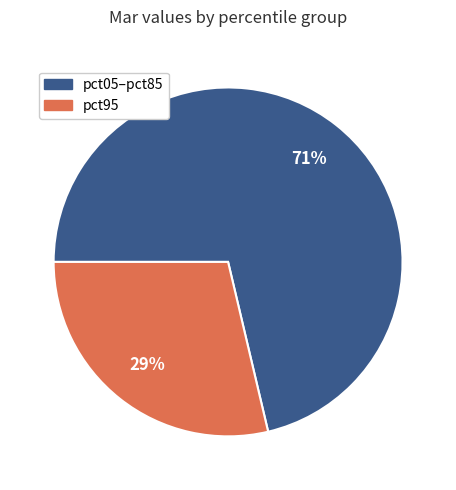

To the nearest percent, what is the average slice percentage?

50%